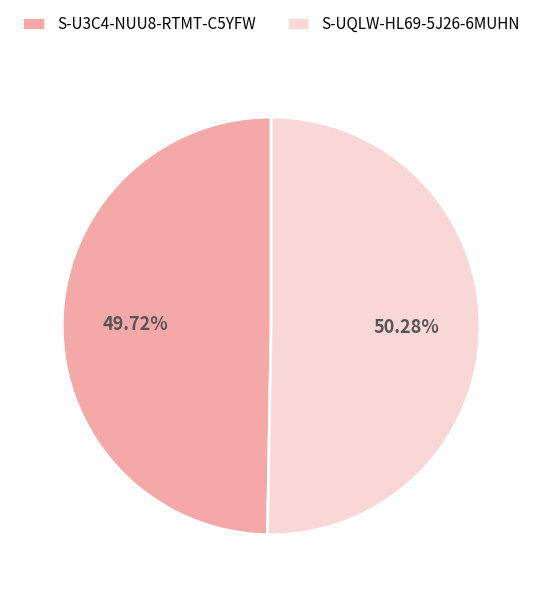

Is the sum of S-U3C4-NUU8-RTMT-C5YFW and S-UQLW-HL69-5J26-6MUHN greater than half?

Yes